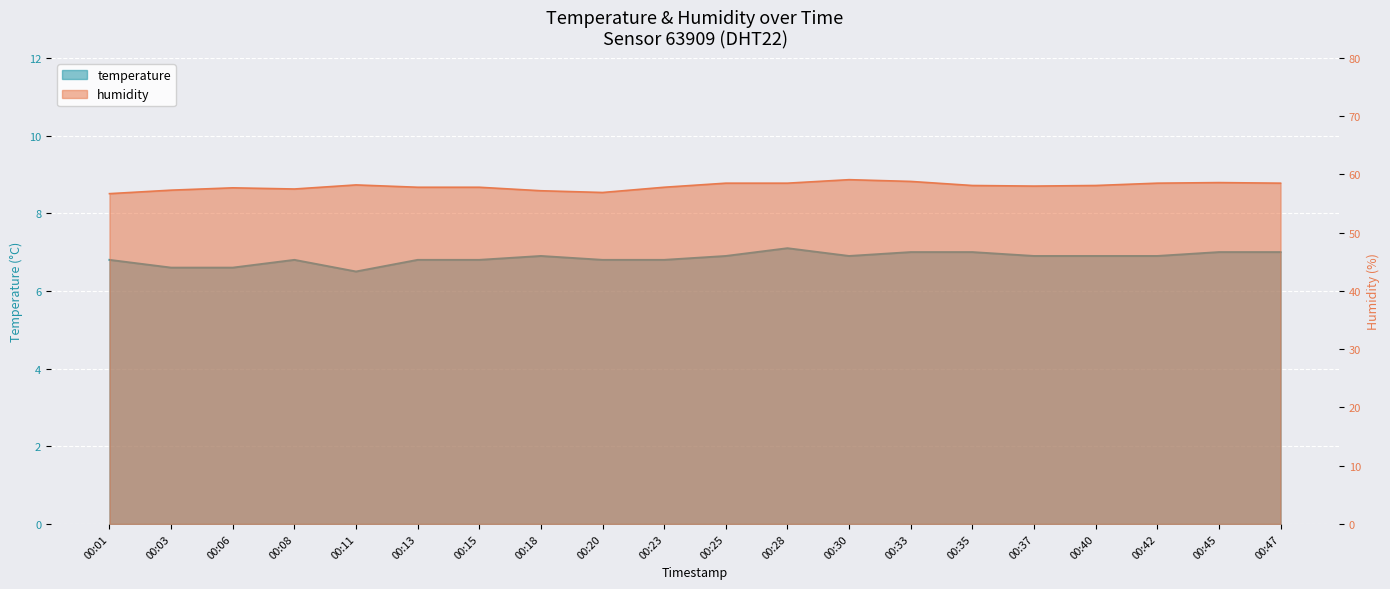

What is the smallest value displayed?

6.5